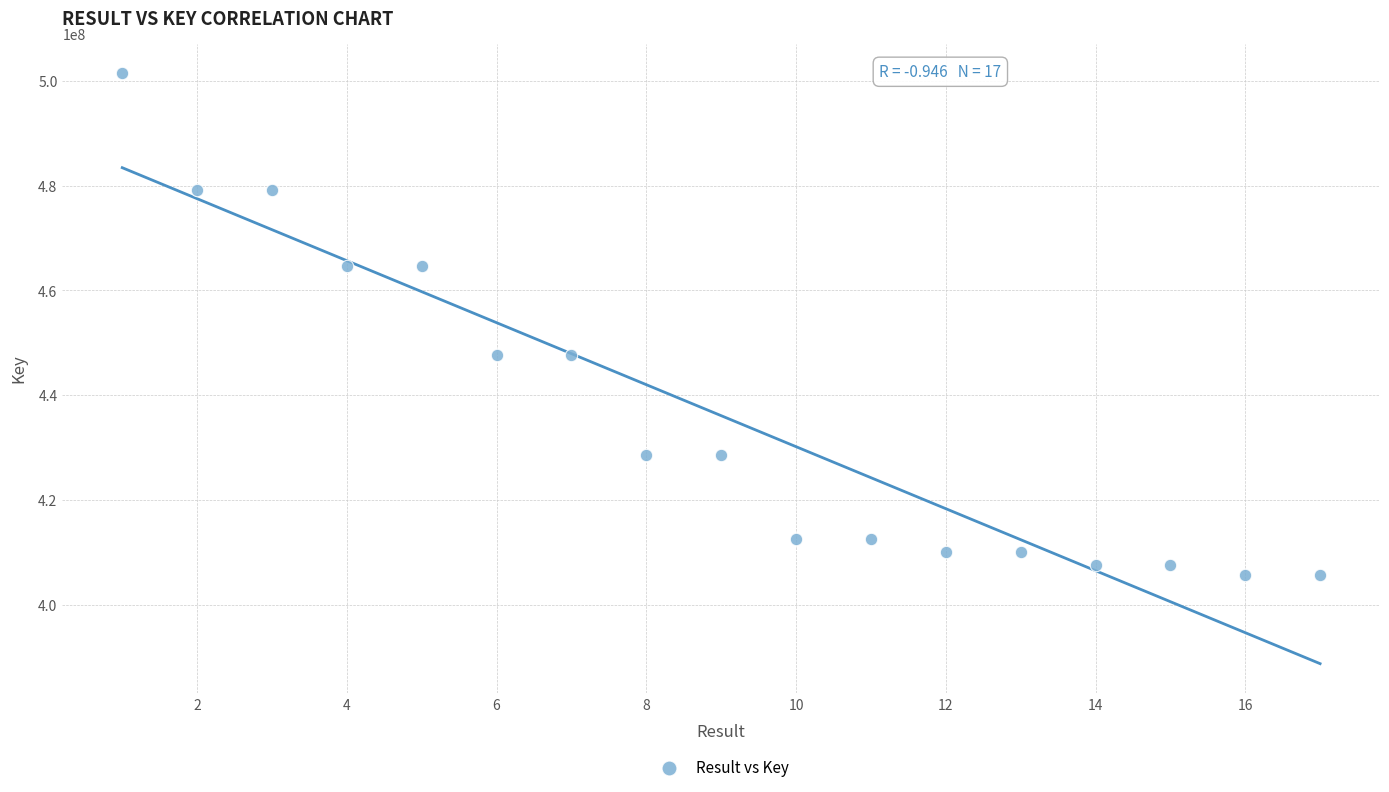

What is the range of Y values (max minus min)?

95709976